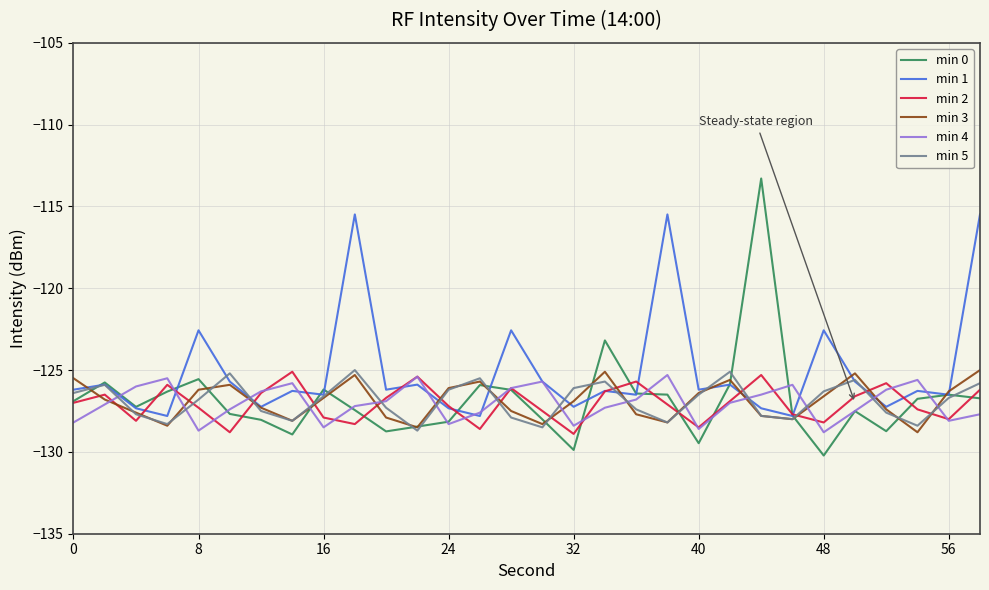

Which series has the largest total across all categories?

min 1